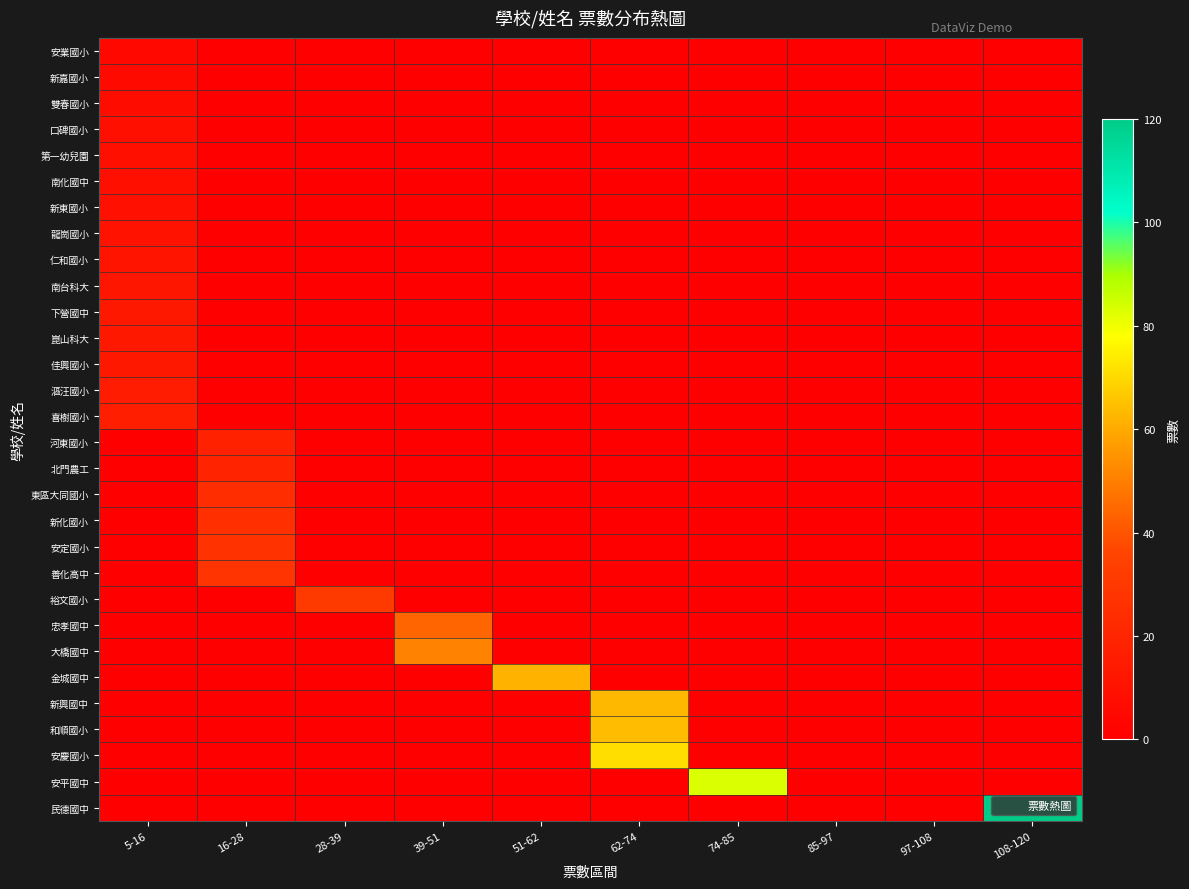

Reading right to left, extract all data points from this chart.

安業國小: 108-120=0	97-108=0	85-97=0	74-85=0	62-74=0	51-62=0	39-51=0	28-39=0	16-28=0	5-16=5
新嘉國小: 108-120=0	97-108=0	85-97=0	74-85=0	62-74=0	51-62=0	39-51=0	28-39=0	16-28=0	5-16=6
雙春國小: 108-120=0	97-108=0	85-97=0	74-85=0	62-74=0	51-62=0	39-51=0	28-39=0	16-28=0	5-16=7
口碑國小: 108-120=0	97-108=0	85-97=0	74-85=0	62-74=0	51-62=0	39-51=0	28-39=0	16-28=0	5-16=8
第一幼兒園: 108-120=0	97-108=0	85-97=0	74-85=0	62-74=0	51-62=0	39-51=0	28-39=0	16-28=0	5-16=8
南化國中: 108-120=0	97-108=0	85-97=0	74-85=0	62-74=0	51-62=0	39-51=0	28-39=0	16-28=0	5-16=8
新東國小: 108-120=0	97-108=0	85-97=0	74-85=0	62-74=0	51-62=0	39-51=0	28-39=0	16-28=0	5-16=9
龍崗國小: 108-120=0	97-108=0	85-97=0	74-85=0	62-74=0	51-62=0	39-51=0	28-39=0	16-28=0	5-16=10
仁和國小: 108-120=0	97-108=0	85-97=0	74-85=0	62-74=0	51-62=0	39-51=0	28-39=0	16-28=0	5-16=11
南台科大: 108-120=0	97-108=0	85-97=0	74-85=0	62-74=0	51-62=0	39-51=0	28-39=0	16-28=0	5-16=12
下營國中: 108-120=0	97-108=0	85-97=0	74-85=0	62-74=0	51-62=0	39-51=0	28-39=0	16-28=0	5-16=13
崑山科大: 108-120=0	97-108=0	85-97=0	74-85=0	62-74=0	51-62=0	39-51=0	28-39=0	16-28=0	5-16=13
佳興國小: 108-120=0	97-108=0	85-97=0	74-85=0	62-74=0	51-62=0	39-51=0	28-39=0	16-28=0	5-16=13
漚汪國小: 108-120=0	97-108=0	85-97=0	74-85=0	62-74=0	51-62=0	39-51=0	28-39=0	16-28=0	5-16=15
喜樹國小: 108-120=0	97-108=0	85-97=0	74-85=0	62-74=0	51-62=0	39-51=0	28-39=0	16-28=0	5-16=16
河東國小: 108-120=0	97-108=0	85-97=0	74-85=0	62-74=0	51-62=0	39-51=0	28-39=0	16-28=18	5-16=0
北門農工: 108-120=0	97-108=0	85-97=0	74-85=0	62-74=0	51-62=0	39-51=0	28-39=0	16-28=19	5-16=0
東區大同國小: 108-120=0	97-108=0	85-97=0	74-85=0	62-74=0	51-62=0	39-51=0	28-39=0	16-28=24	5-16=0
新化國小: 108-120=0	97-108=0	85-97=0	74-85=0	62-74=0	51-62=0	39-51=0	28-39=0	16-28=25	5-16=0
安定國小: 108-120=0	97-108=0	85-97=0	74-85=0	62-74=0	51-62=0	39-51=0	28-39=0	16-28=27	5-16=0
善化高中: 108-120=0	97-108=0	85-97=0	74-85=0	62-74=0	51-62=0	39-51=0	28-39=0	16-28=28	5-16=0
裕文國小: 108-120=0	97-108=0	85-97=0	74-85=0	62-74=0	51-62=0	39-51=0	28-39=31	16-28=0	5-16=0
忠孝國中: 108-120=0	97-108=0	85-97=0	74-85=0	62-74=0	51-62=0	39-51=44	28-39=0	16-28=0	5-16=0
大橋國中: 108-120=0	97-108=0	85-97=0	74-85=0	62-74=0	51-62=0	39-51=51	28-39=0	16-28=0	5-16=0
金城國中: 108-120=0	97-108=0	85-97=0	74-85=0	62-74=0	51-62=62	39-51=0	28-39=0	16-28=0	5-16=0
新興國中: 108-120=0	97-108=0	85-97=0	74-85=0	62-74=63	51-62=0	39-51=0	28-39=0	16-28=0	5-16=0
和順國小: 108-120=0	97-108=0	85-97=0	74-85=0	62-74=64	51-62=0	39-51=0	28-39=0	16-28=0	5-16=0
安慶國小: 108-120=0	97-108=0	85-97=0	74-85=0	62-74=71	51-62=0	39-51=0	28-39=0	16-28=0	5-16=0
安平國中: 108-120=0	97-108=0	85-97=0	74-85=83	62-74=0	51-62=0	39-51=0	28-39=0	16-28=0	5-16=0
民德國中: 108-120=120	97-108=0	85-97=0	74-85=0	62-74=0	51-62=0	39-51=0	28-39=0	16-28=0	5-16=0